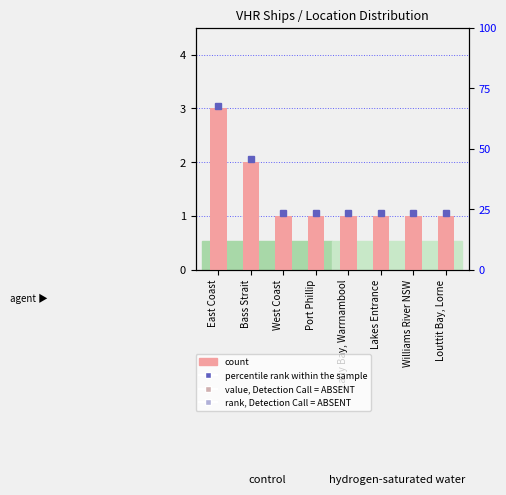

Approximately how many times larger is the value at Bass Strait compared to Louttit Bay, Lorne?

2.0